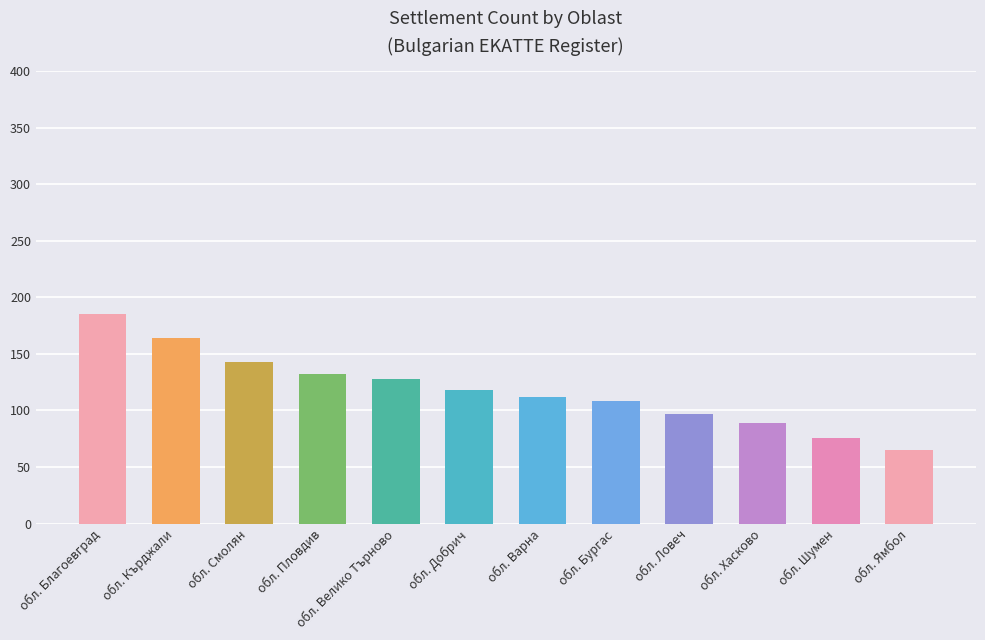

Reading left to right, extract all data points from this chart.

обл. Благоевград=185	обл. Кърджали=164	обл. Смолян=143	обл. Пловдив=132	обл. Велико Търново=128	обл. Добрич=118	обл. Варна=112	обл. Бургас=108	обл. Ловеч=97	обл. Хасково=89	обл. Шумен=76	обл. Ямбол=65